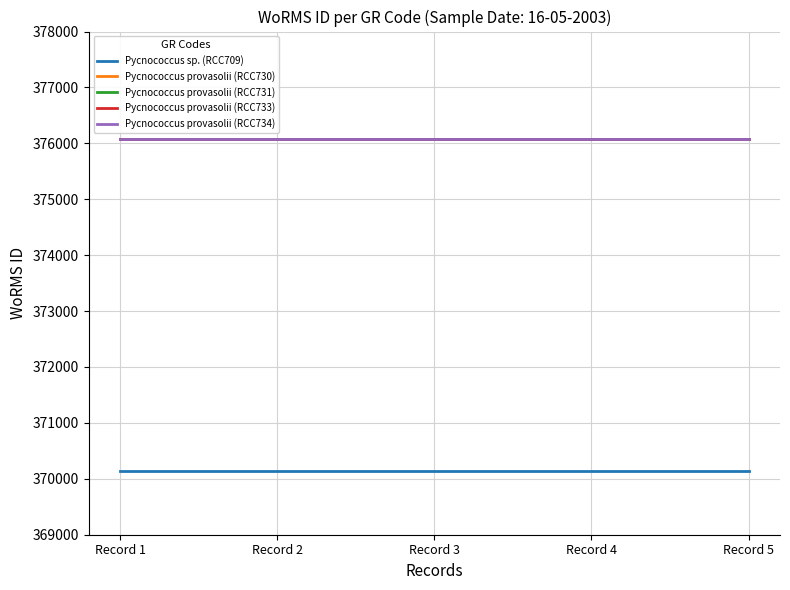

Is this an area chart (filled region under the line)?

No